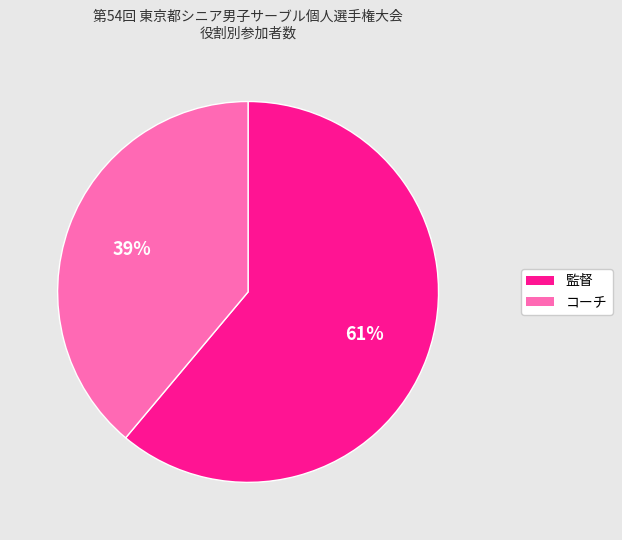

Which category accounts for the majority?

監督